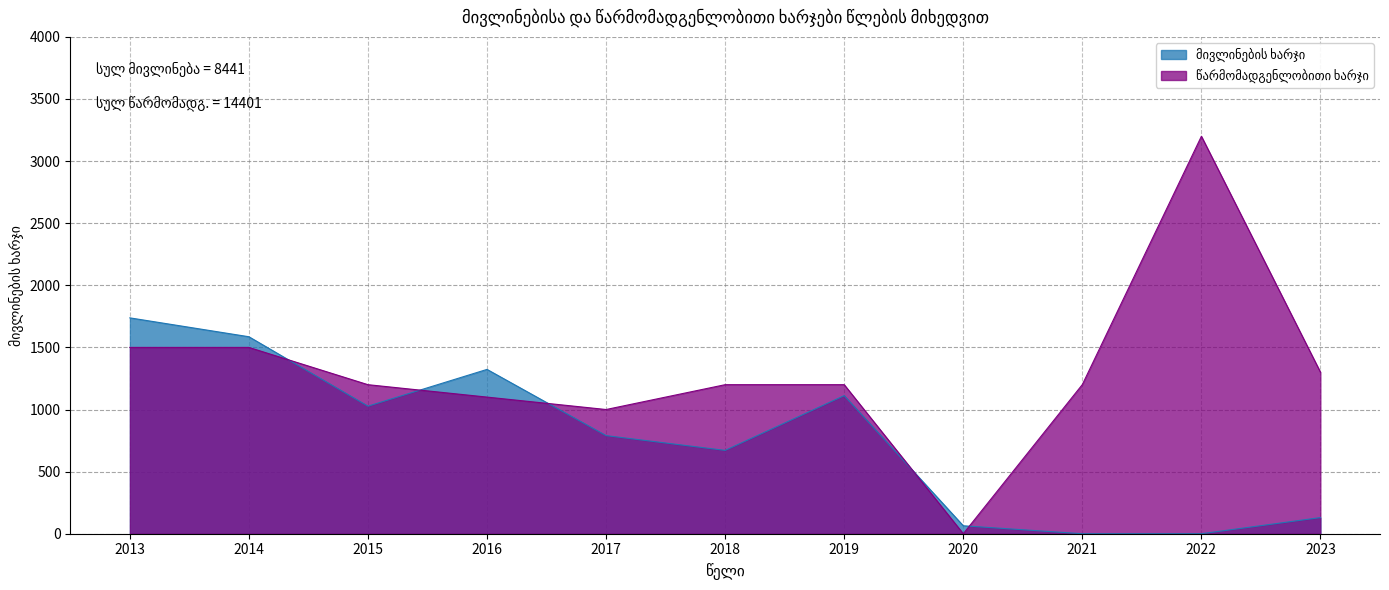

Where is წარმომადგენლობითი ხარჯი nearest to the value 1600?

2013